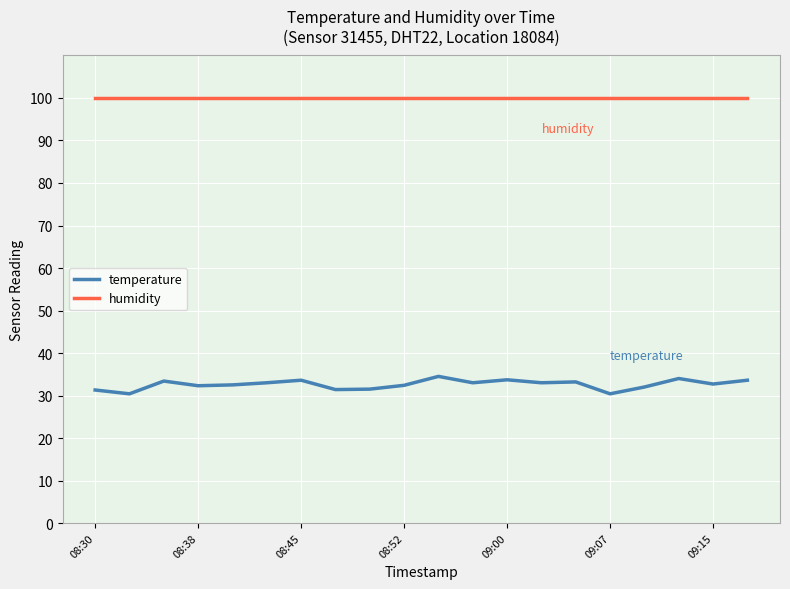

What is the difference between the maximum and minimum values in the temperature series?

4.1